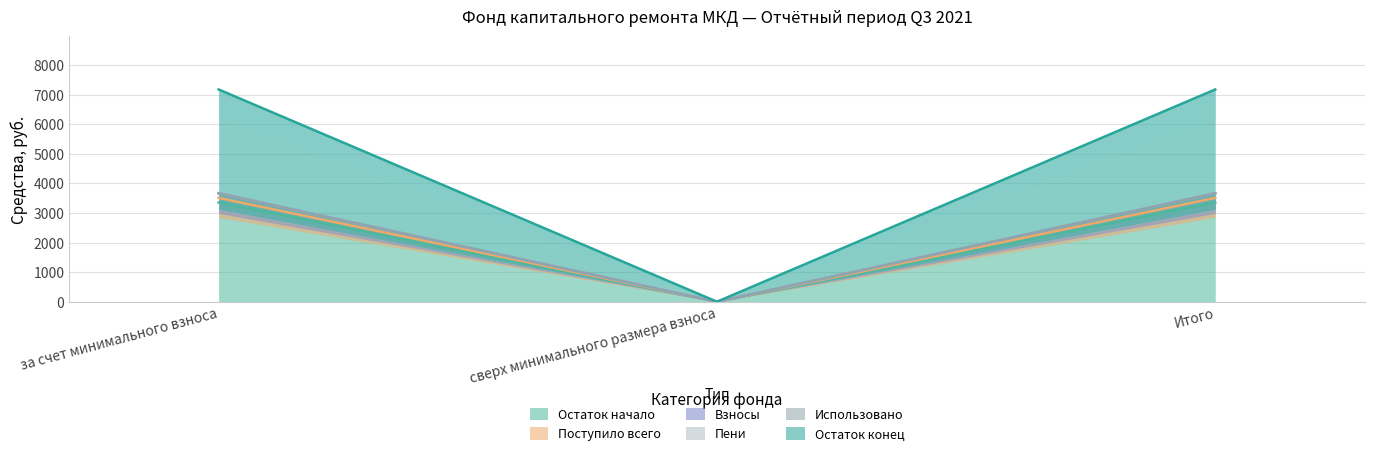

Which has a higher value, Итого or за счет минимального взноса?

Итого